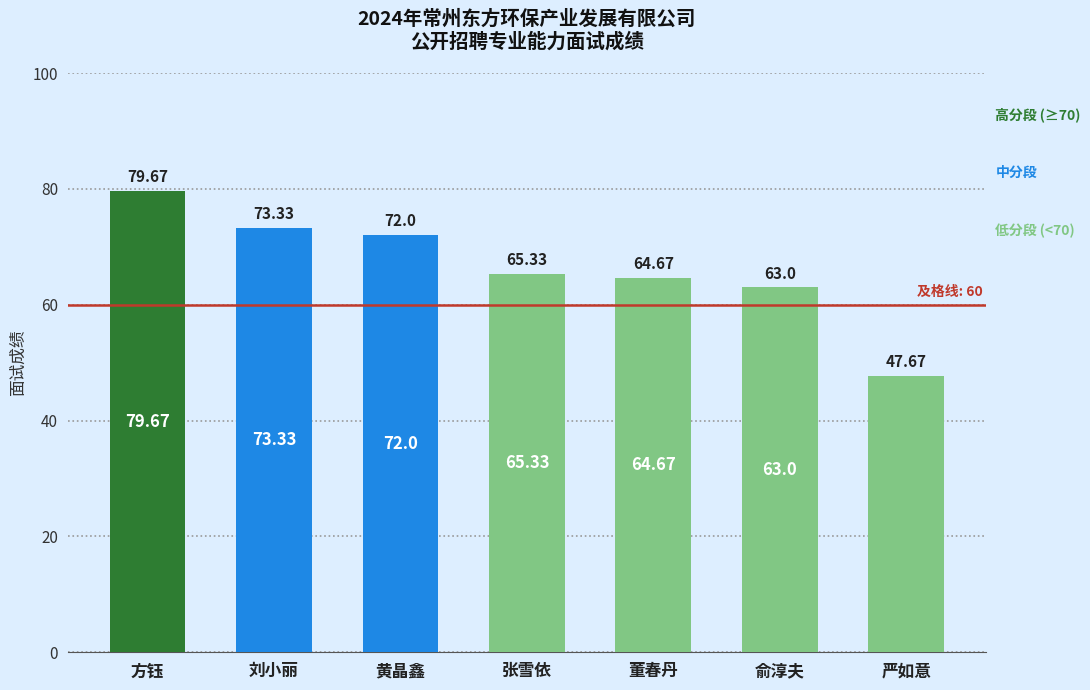

List the labels in order of value, largest first.

方钰, 刘小丽, 黄晶鑫, 张雪依, 董春丹, 俞淳夫, 严如意